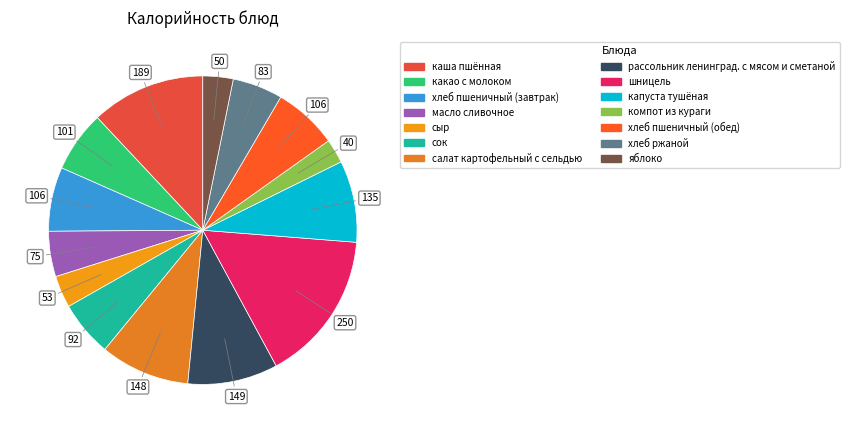

What is the change in value from шницель to компот из кураги?

-210